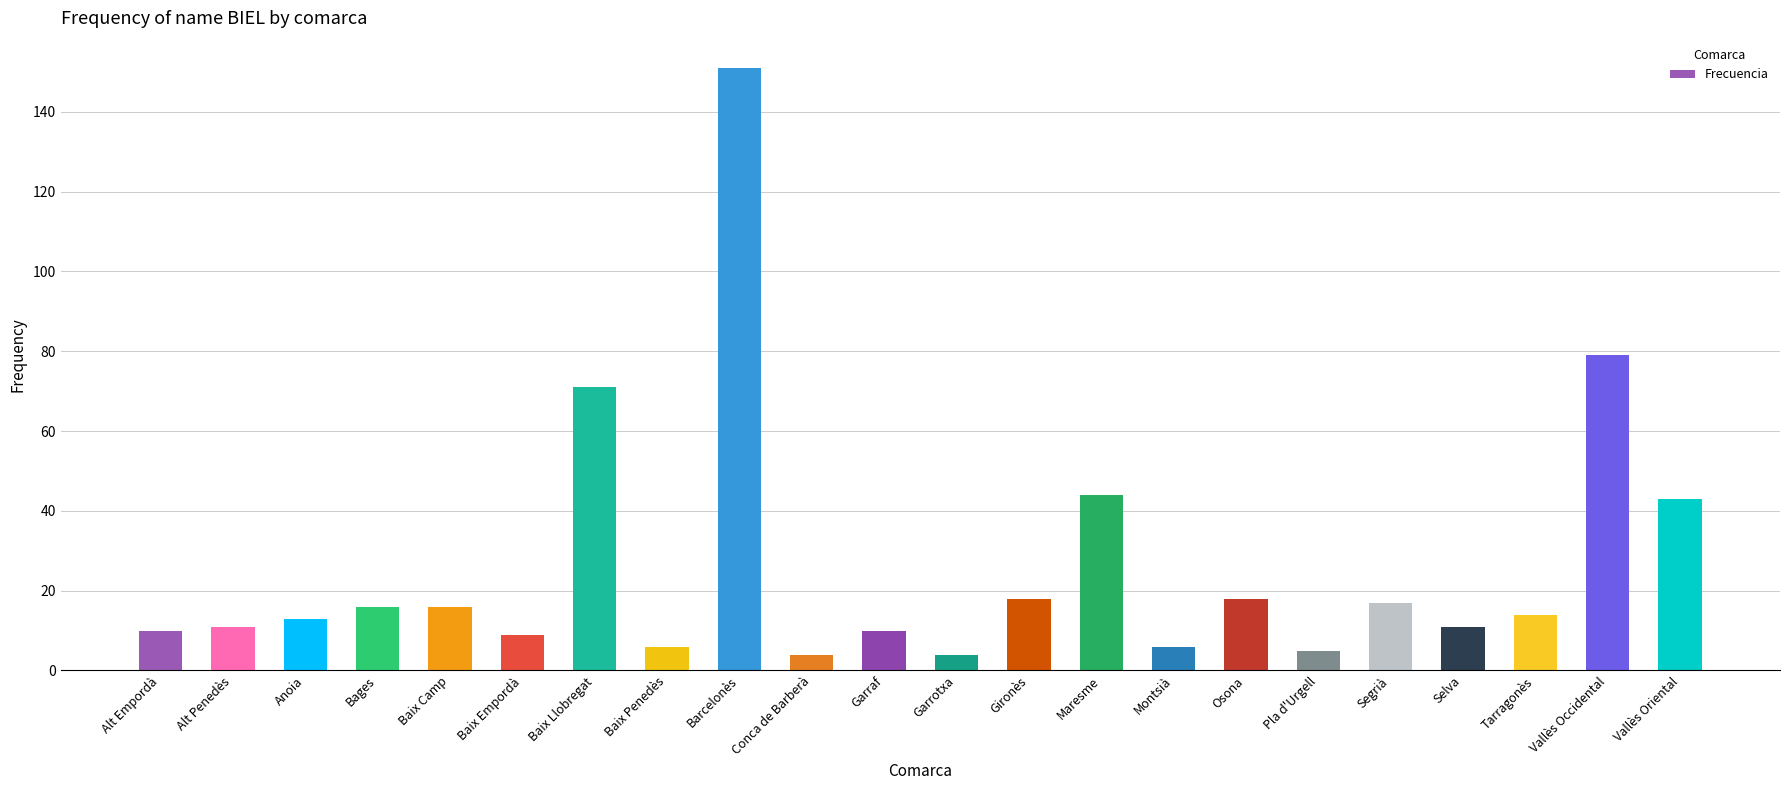

Read the value at Baix Penedès.

6